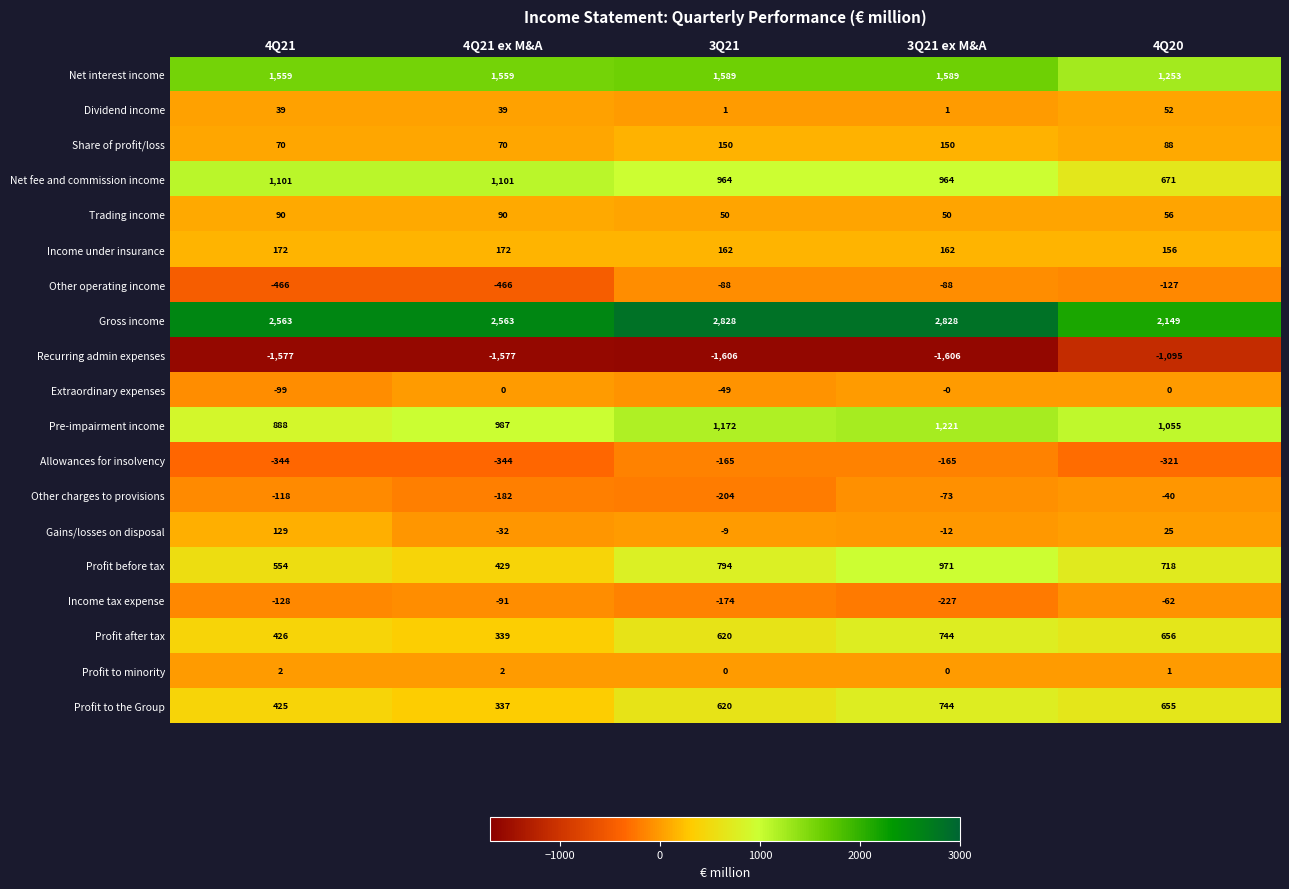

At 4Q21, list the series in order from smallest to largest.

Recurring admin expenses, Other operating income, Allowances for insolvency, Income tax expense, Other charges to provisions, Extraordinary expenses, Profit to minority, Dividend income, Share of profit/loss, Trading income, Gains/losses on disposal, Income under insurance, Profit to the Group, Profit after tax, Profit before tax, Pre-impairment income, Net fee and commission income, Net interest income, Gross income